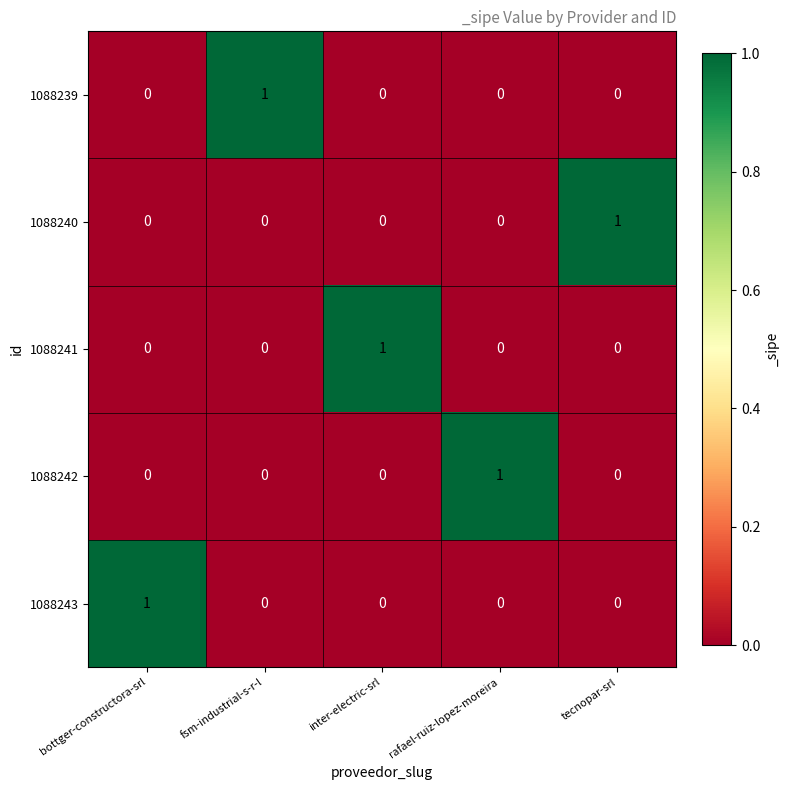

What is the total value across all series at rafael-ruiz-lopez-moreira?

1